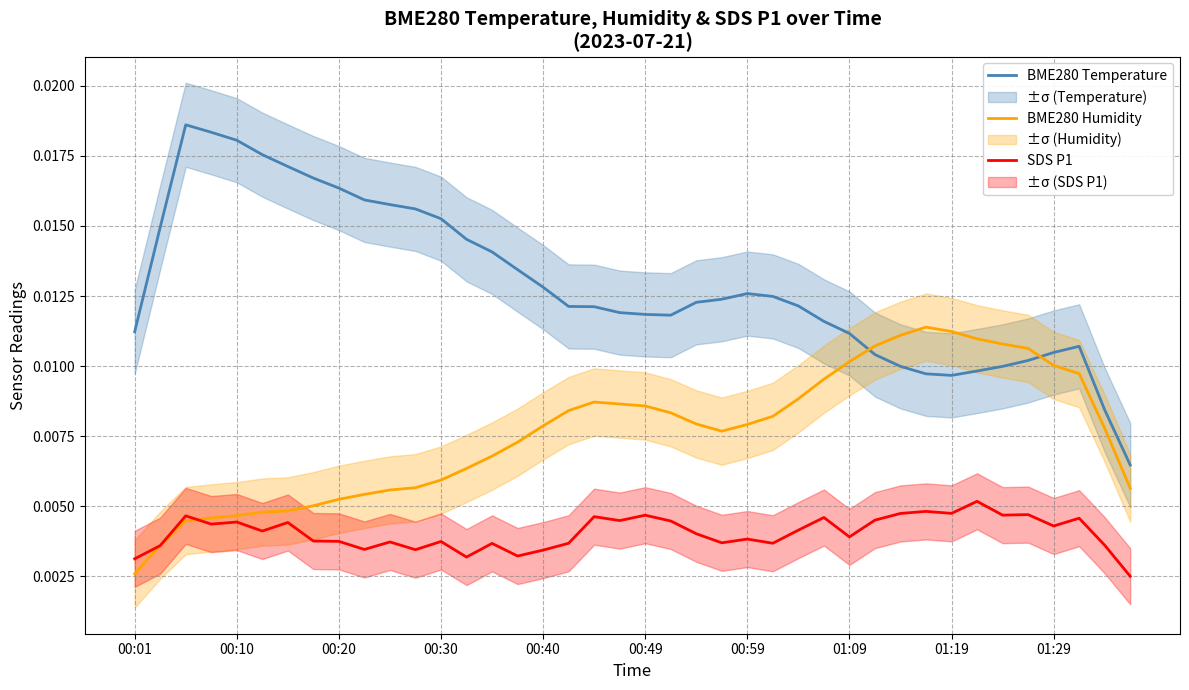

List the series in order of their peak value, highest first.

BME280 Temperature, BME280 Humidity, SDS P1